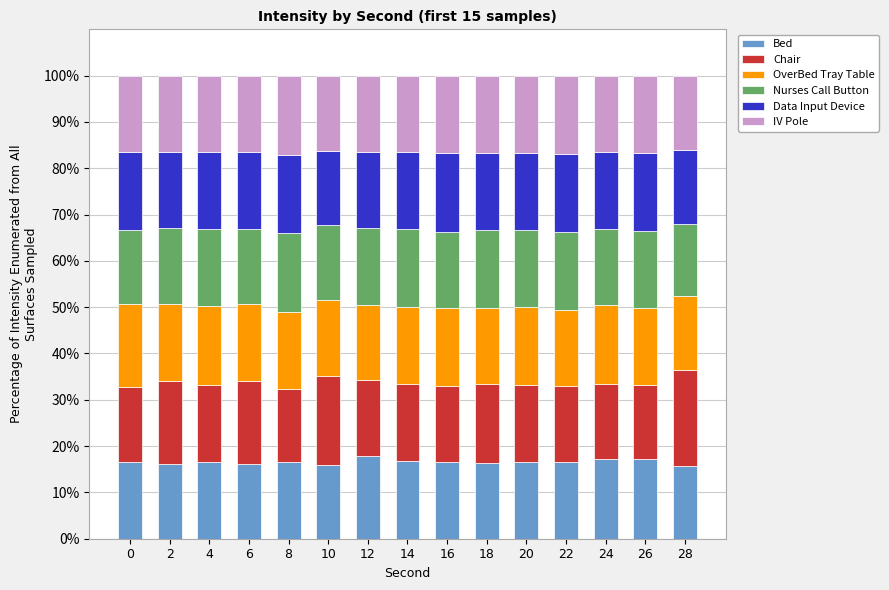

What is the difference between the maximum and minimum values in the Bed series?

2.2